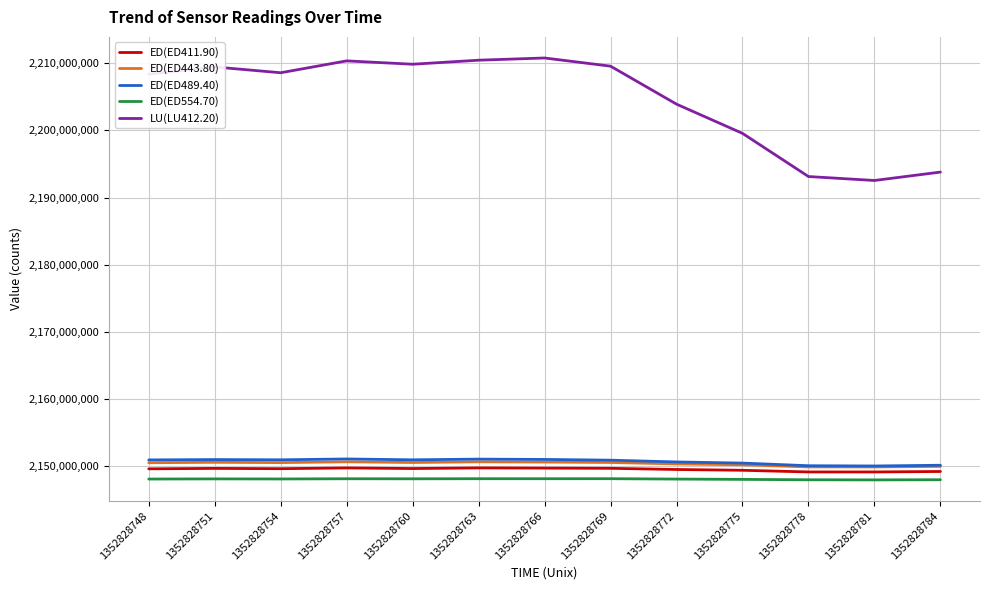

Does the chart have visible grid lines?

Yes